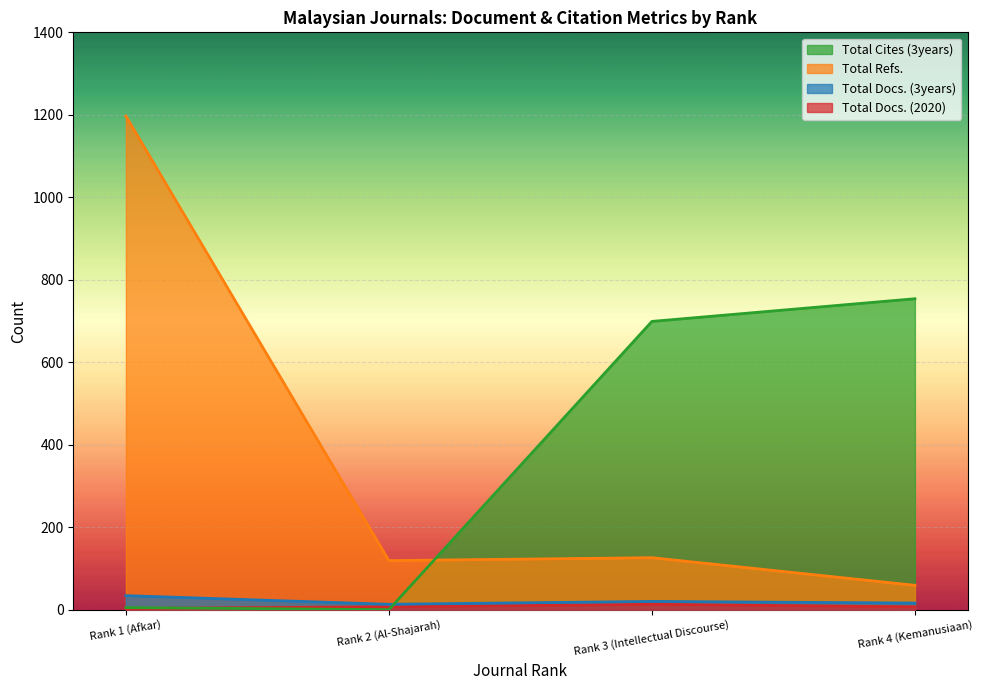

What is the difference between the maximum and minimum values in the Total Docs. (2020) series?

10